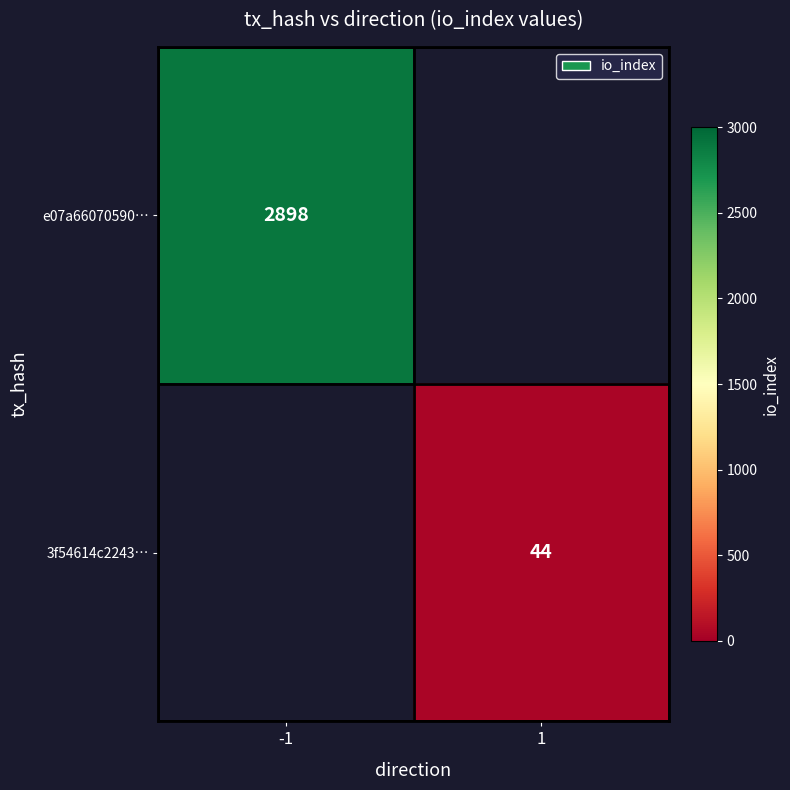

Is the value of 3f54614c2243… at 1 greater than the value of e07a66070590… at -1?

No